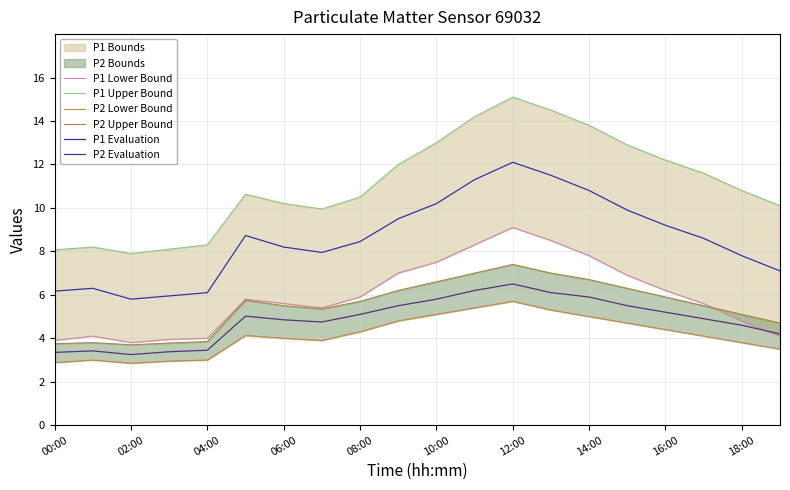

What is the highest value of the P2 Evaluation series?

6.5